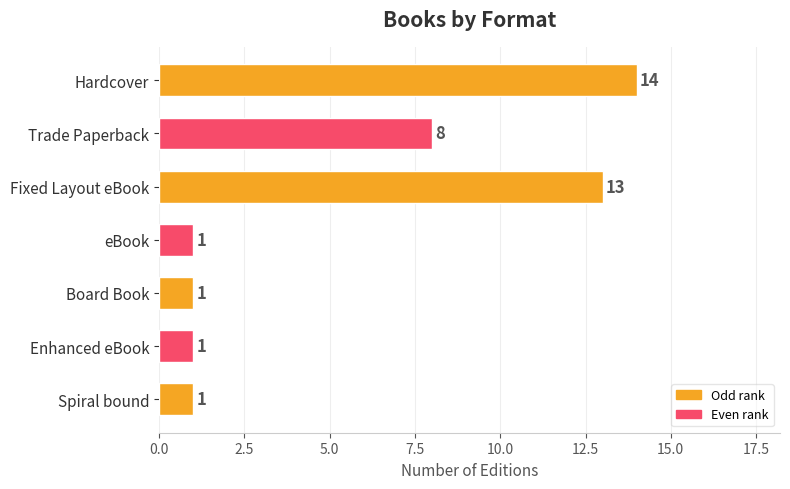

What is the ratio of the value at Hardcover to the value at Board Book?

14.0